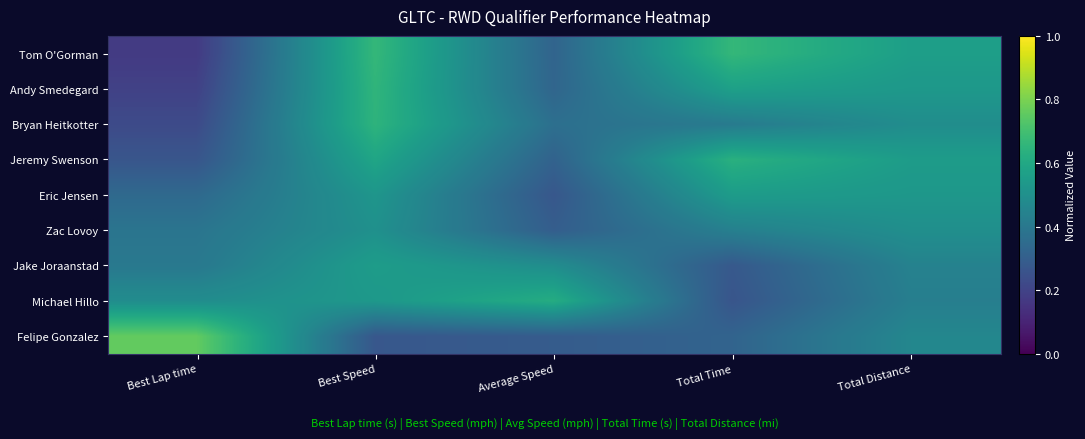

What is the spread (max minus min) of values at Total Distance?

0.1